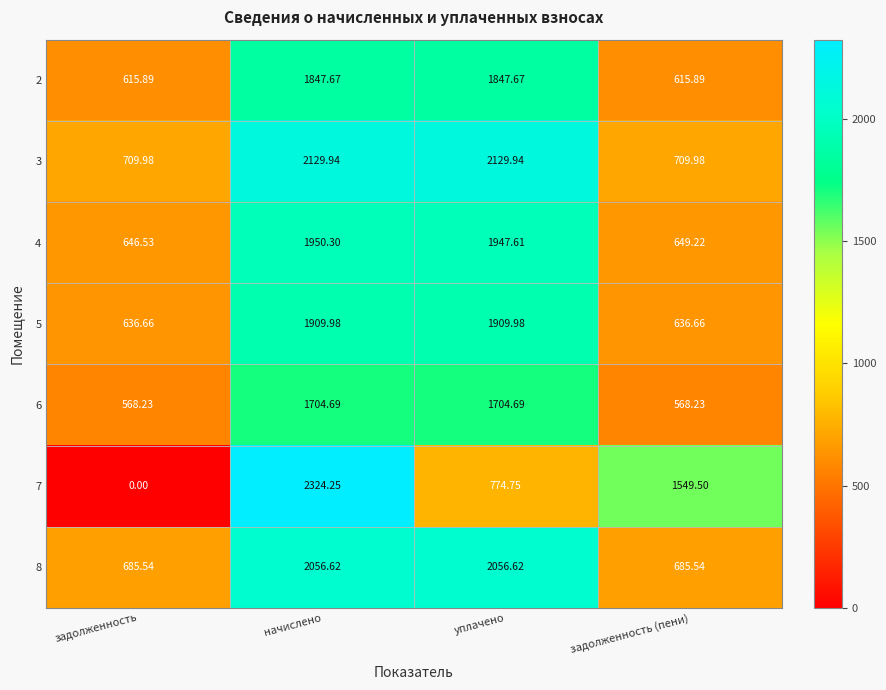

Is the value of 5 at задолженность greater than the value of 3 at уплачено?

No